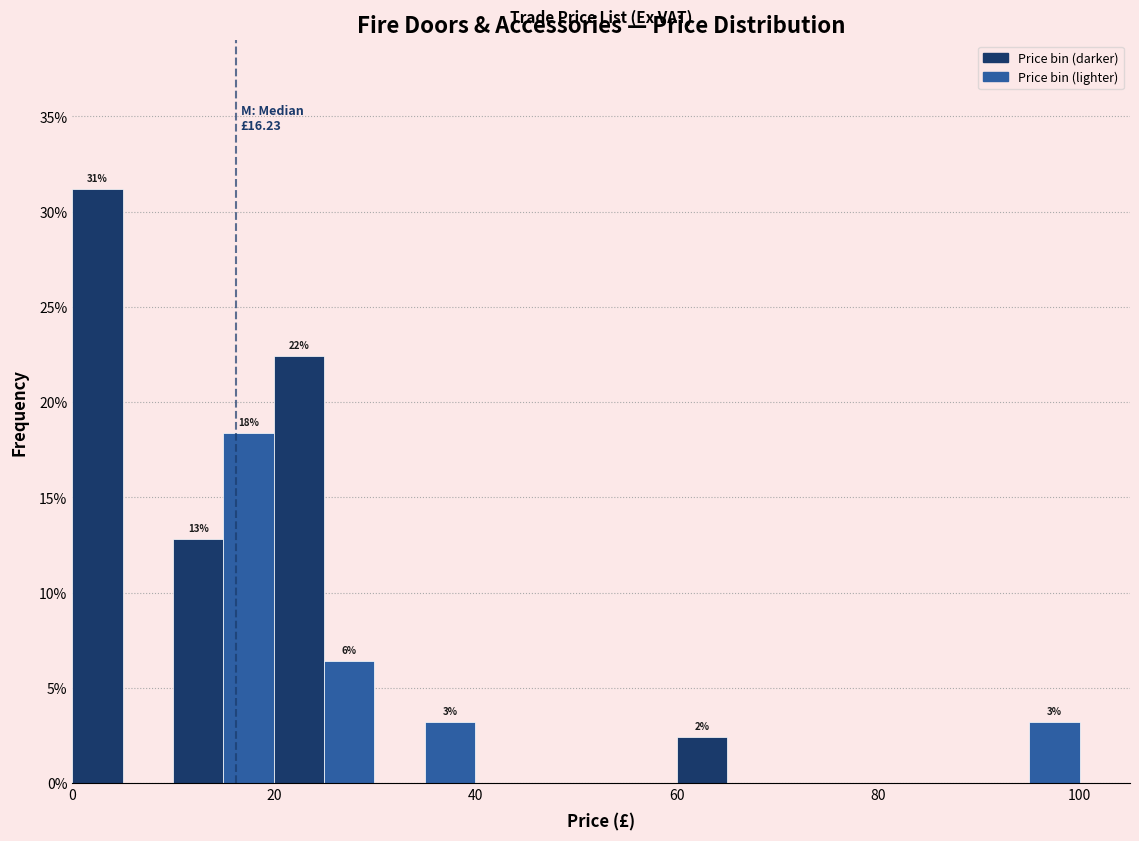

Read against the x-axis, roughly where is the centre of the tallest bar?

2